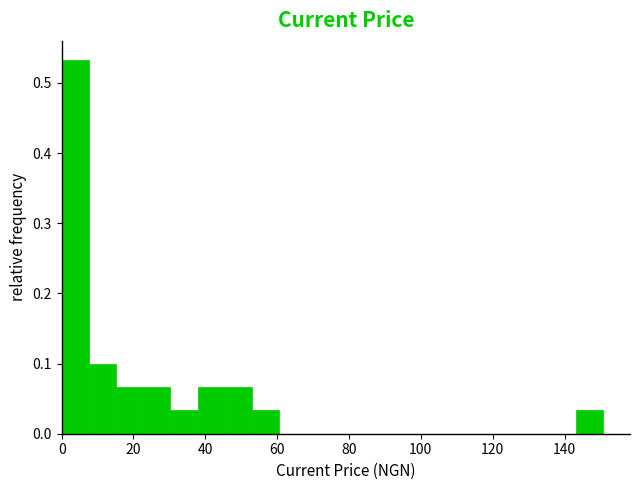

Read against the x-axis, roughly where is the centre of the tallest bar?

4